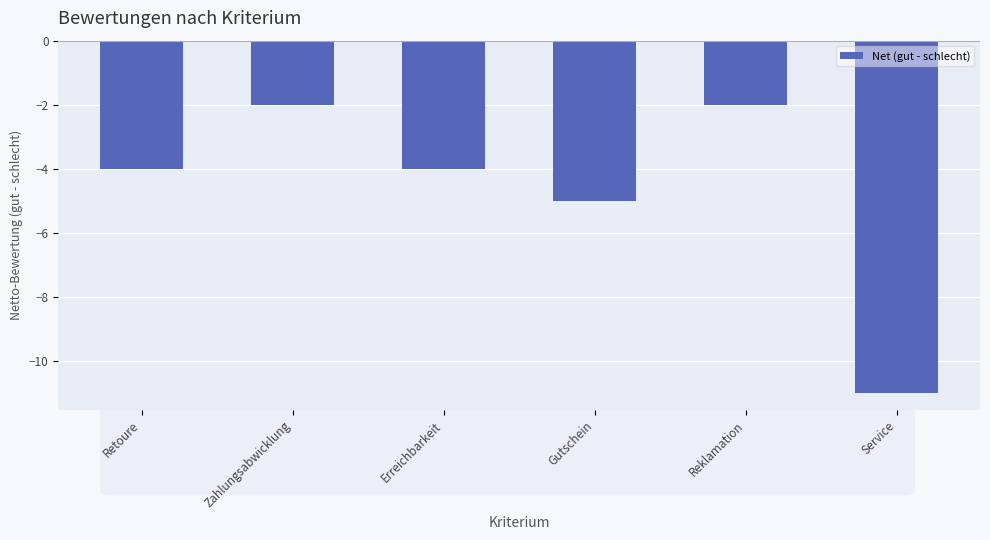

What is the greatest value displayed?

-2